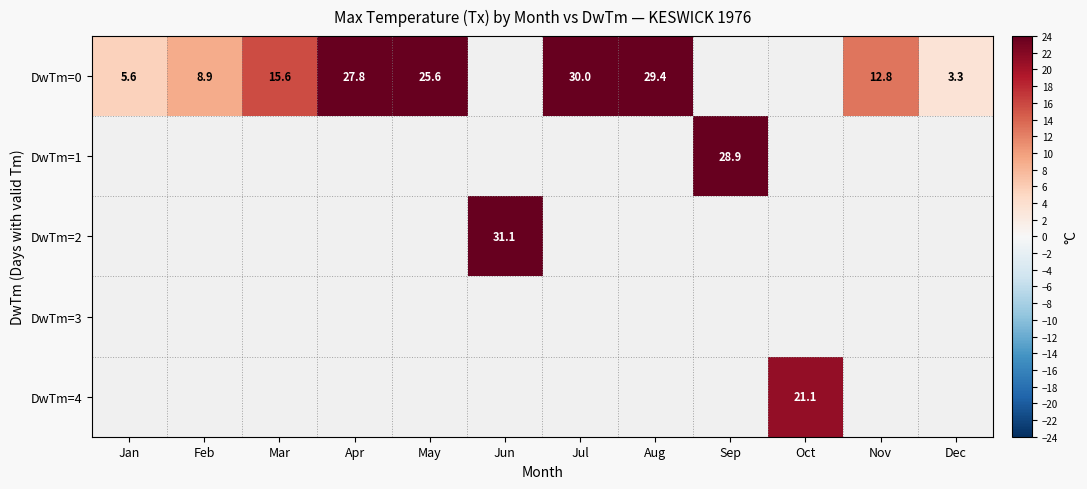

True or false: DwTm=0 has a value of 15.6 at Mar.

True